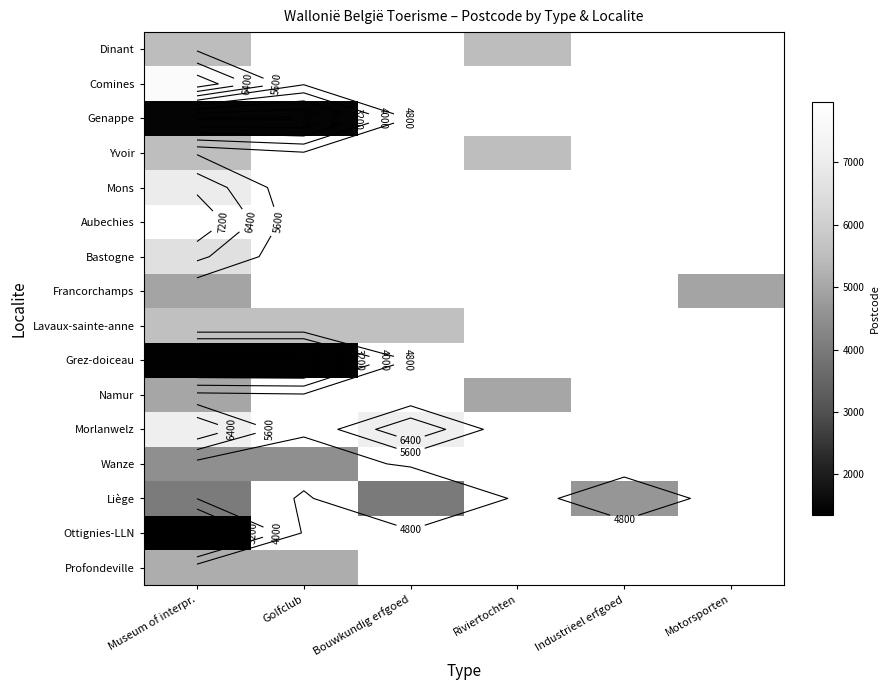

Between Golfclub and Riviertochten, which is larger?

Riviertochten